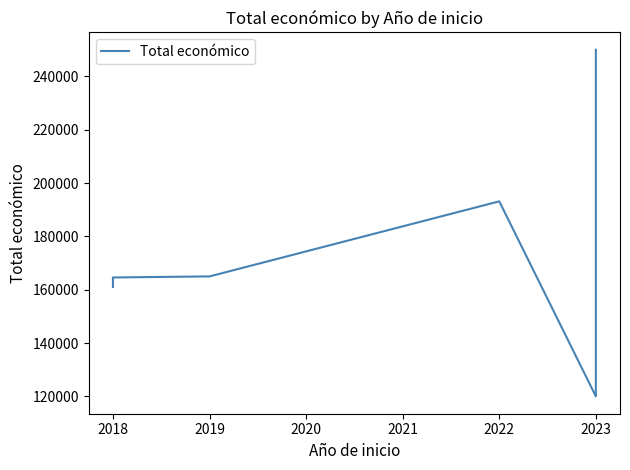

What is the sum of all values?

1053794